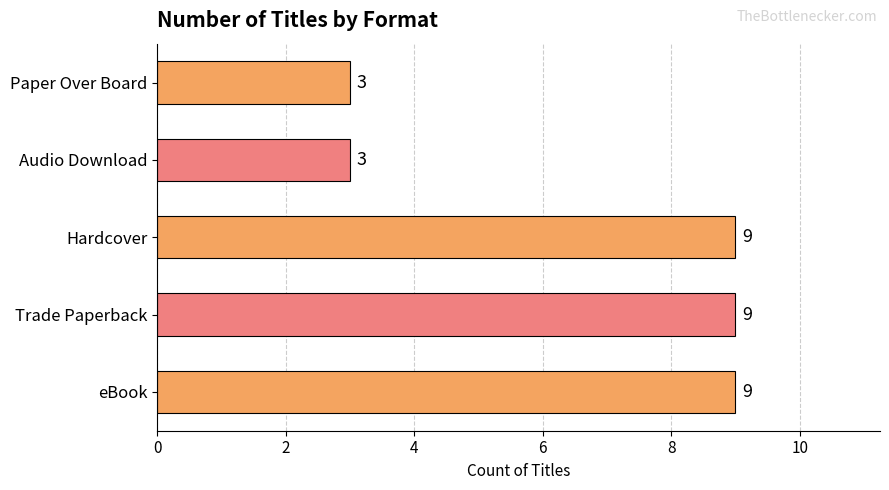

What is the ratio of the value at Paper Over Board to the value at Audio Download?

1.0